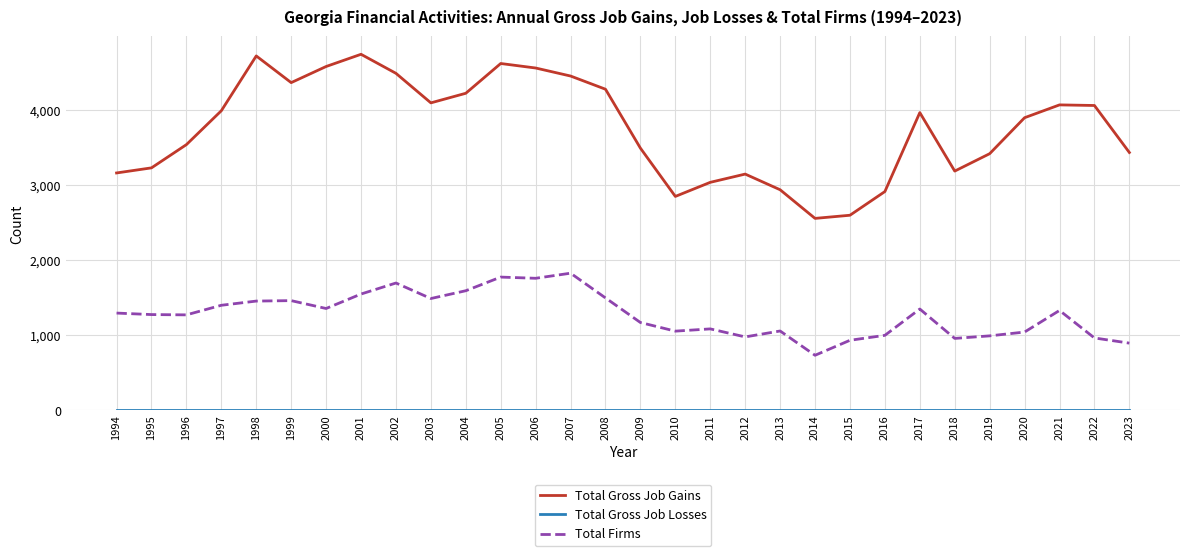

True or false: Total Firms and Total Gross Job Gains cross at least once.

False